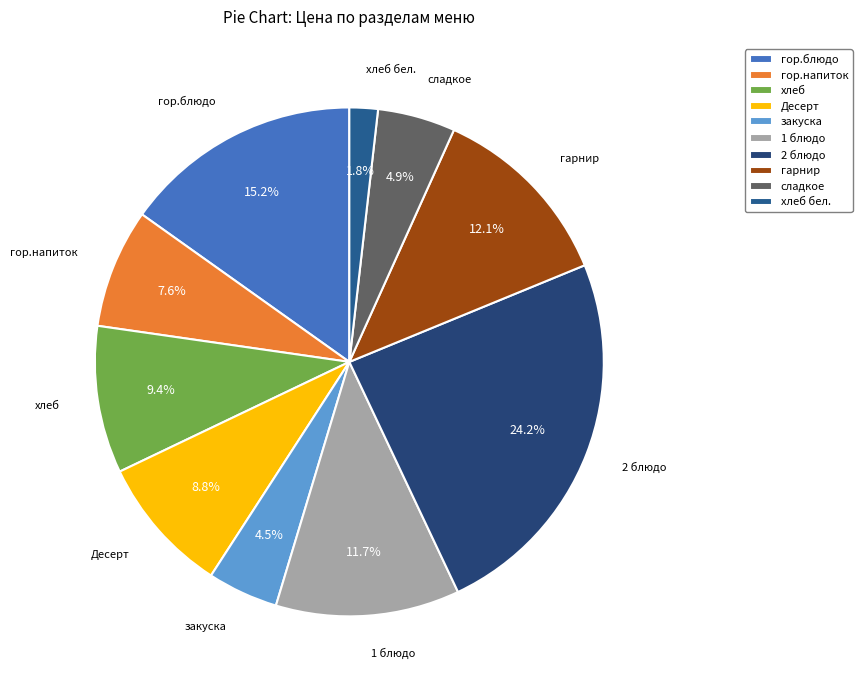

What is the ratio of the value at хлеб to the value at гарнир?

0.8